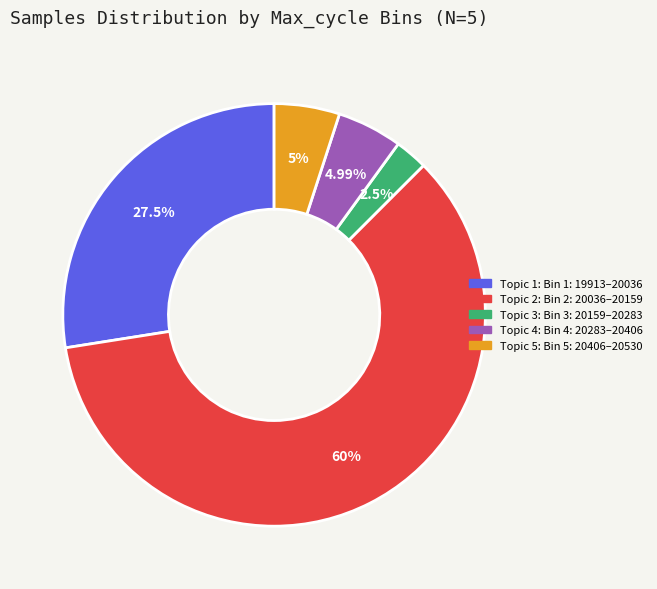

Is there a majority slice in this chart?

Yes